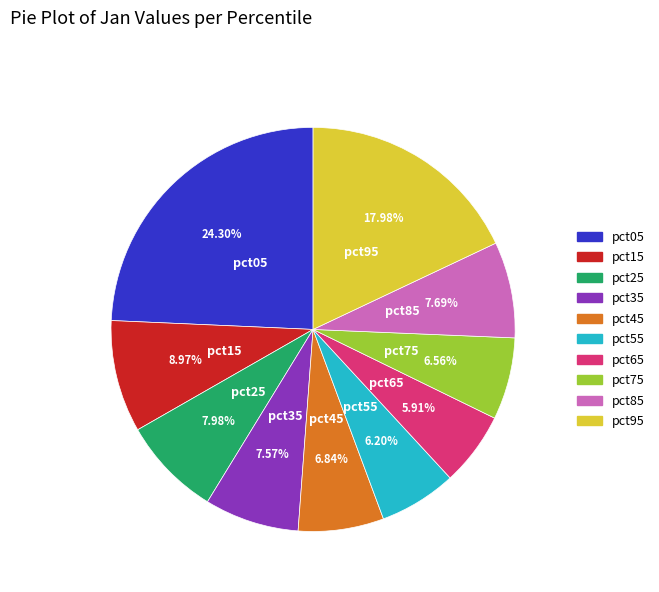

What is the largest slice in the pie chart?

pct05